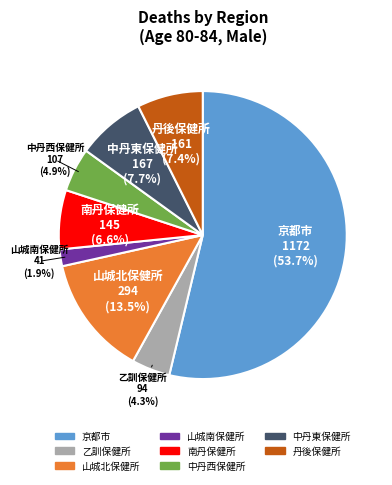

What is the majority slice?

京都市